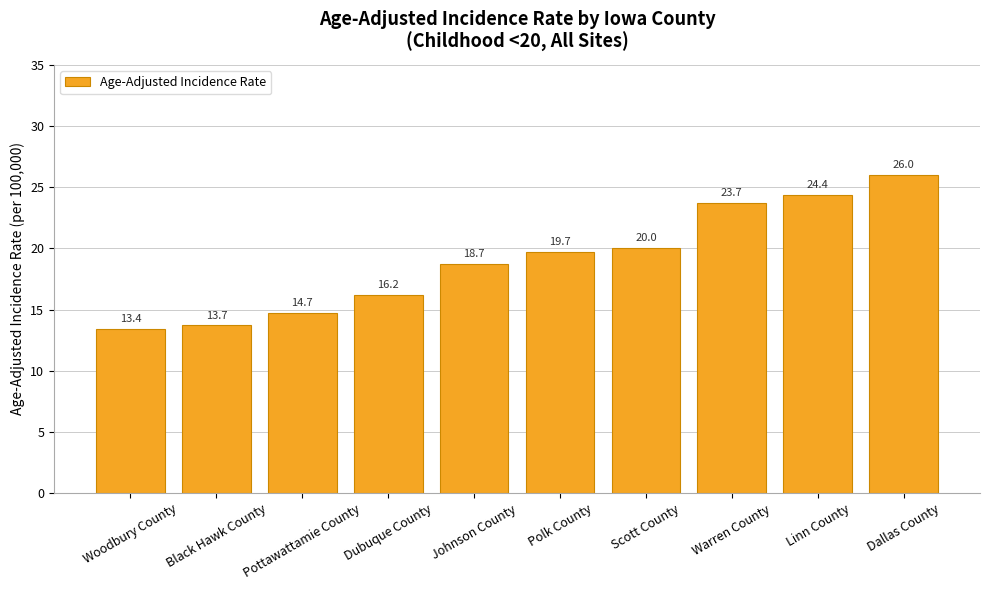

The value at Woodbury County is 13.4. True or false?

True